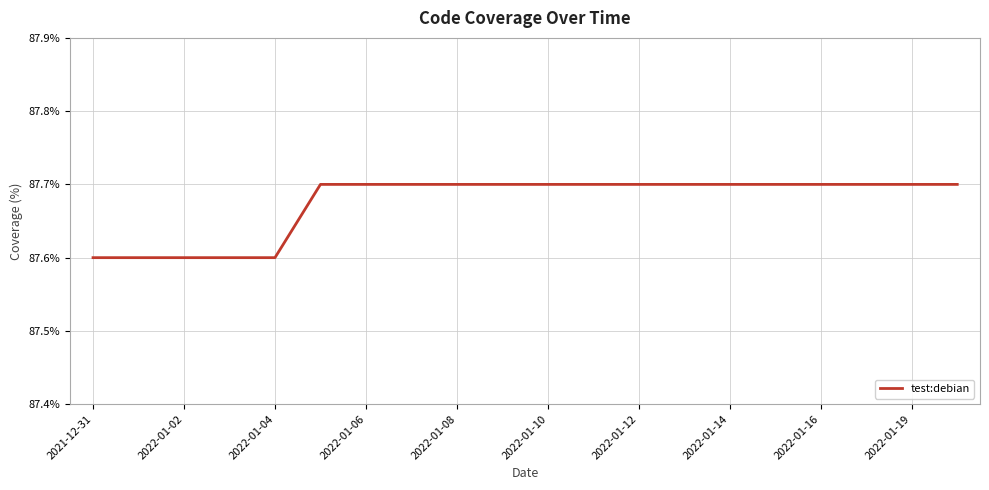

What is the maximum value shown in the chart?

87.7